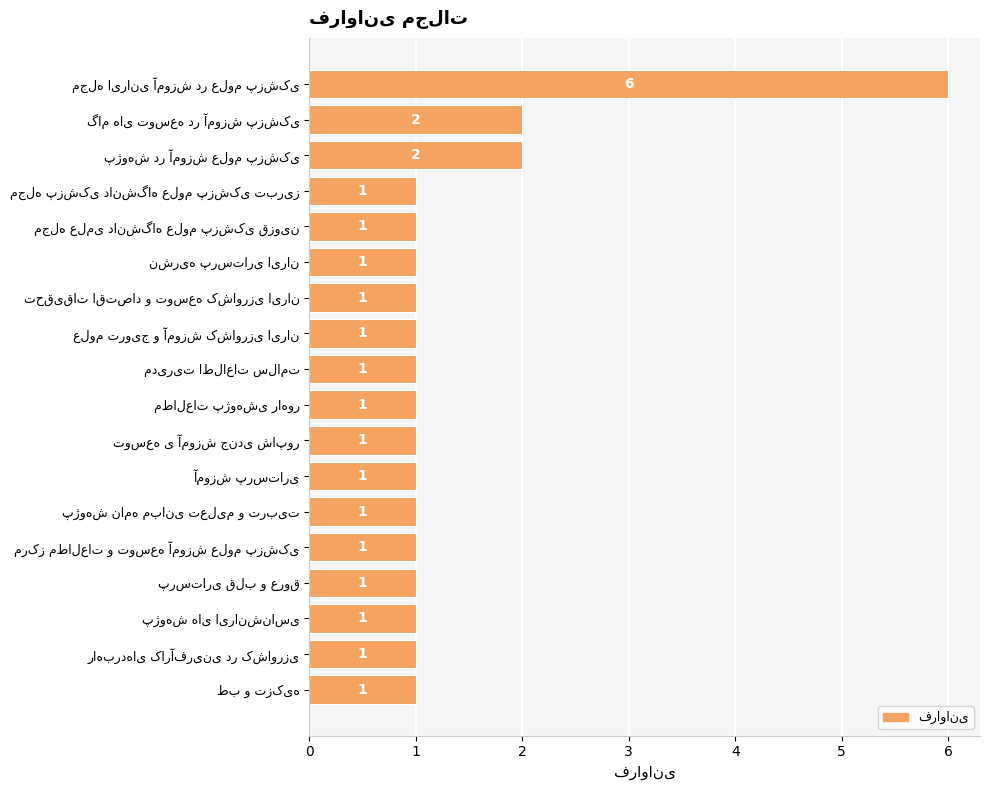

Count the number of values greater than 1.

3